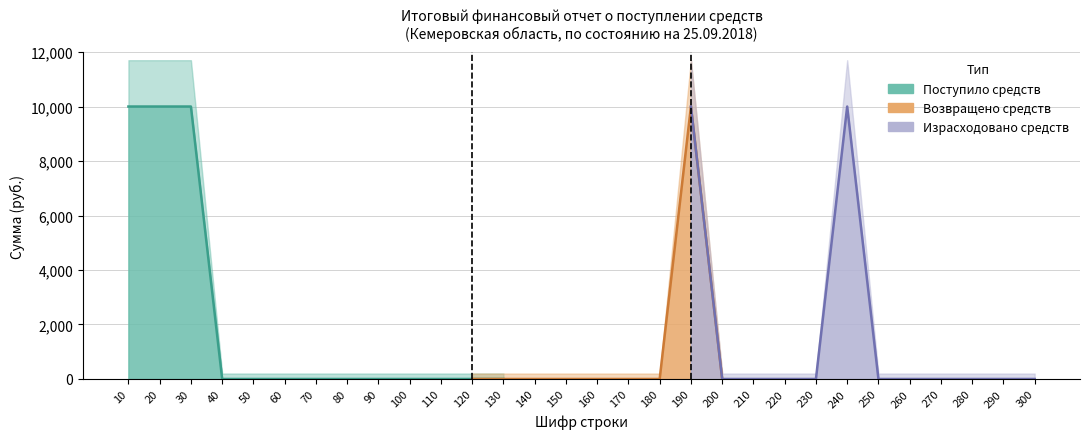

Where is the data nearest to the value 5000?

10